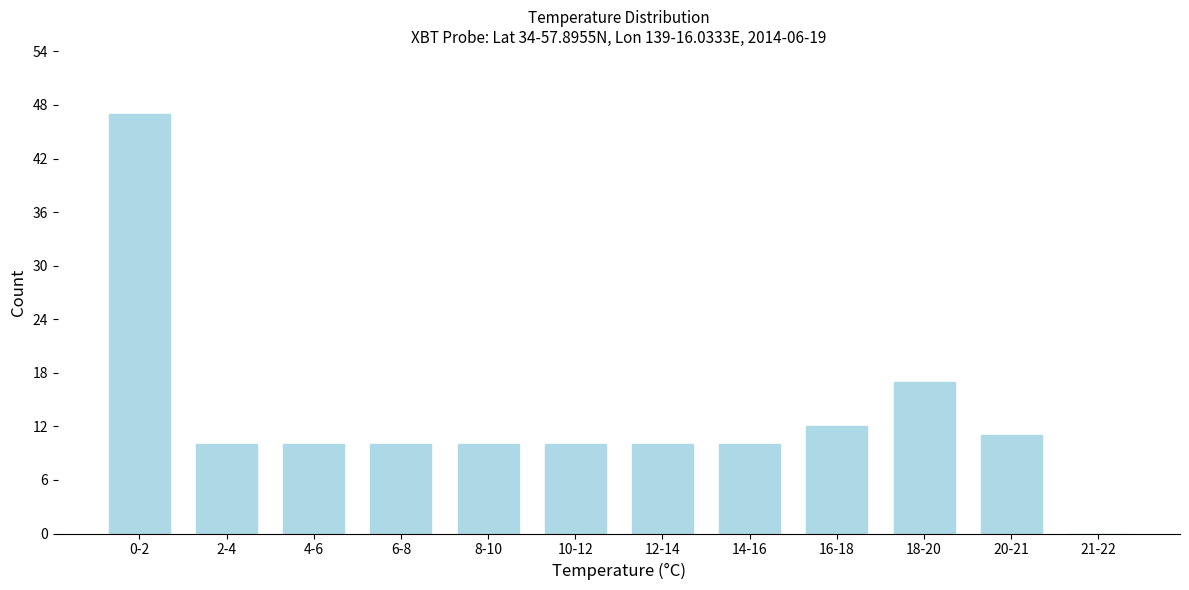

Reading right to left, what are all the values shown in this chart?

21-22=0	20-21=11	18-20=17	16-18=12	14-16=10	12-14=10	10-12=10	8-10=10	6-8=10	4-6=10	2-4=10	0-2=47